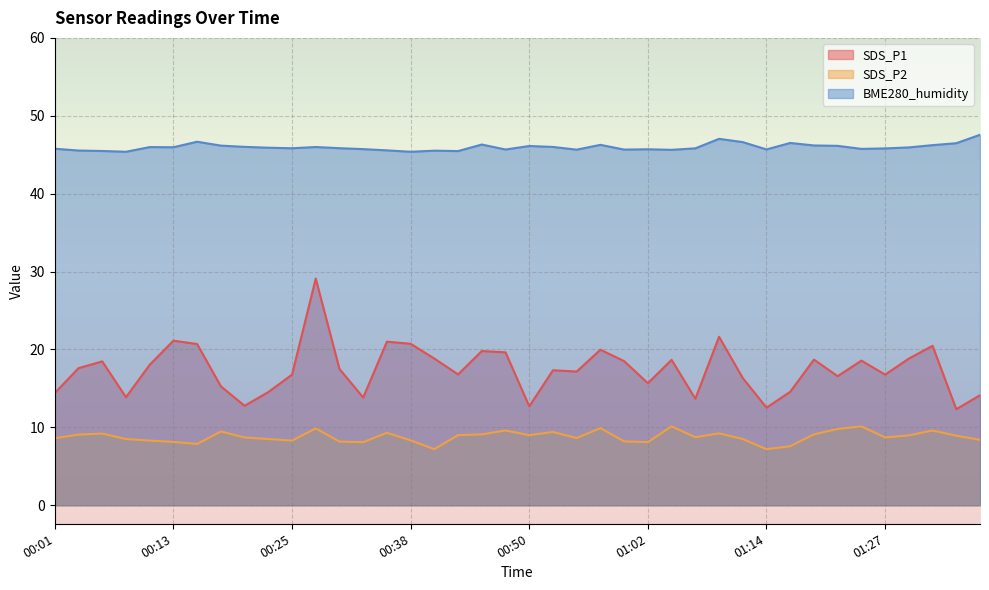

At which category does the chart reach its minimum across all series?

00:40